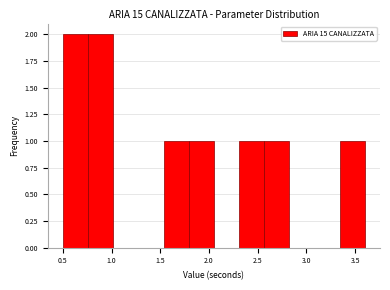

Reading left to right, transcribe this chart: for each bar, give the range it covers on the x-axis and its height. Neither the bar edges nor the heights are printed on the chart, so give them approximately, as read against the axes.

0.50 to 0.75: 2
0.75 to 1.00: 2
1.00 to 1.30: 0
1.30 to 1.55: 0
1.55 to 1.80: 1
1.80 to 2.05: 1
2.05 to 2.30: 0
2.30 to 2.55: 1
2.55 to 2.85: 1
2.85 to 3.10: 0
3.10 to 3.35: 0
3.35 to 3.60: 1